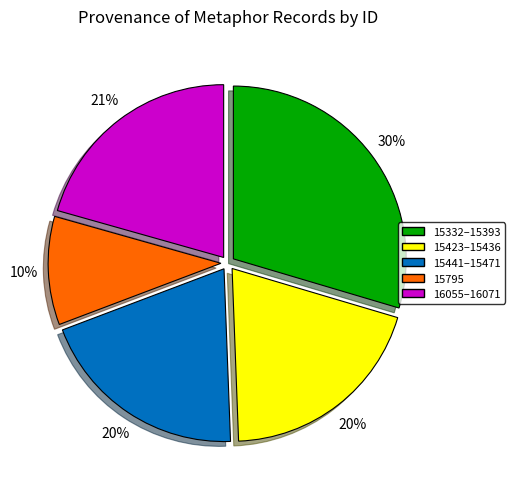

Does any single category account for the majority?

No